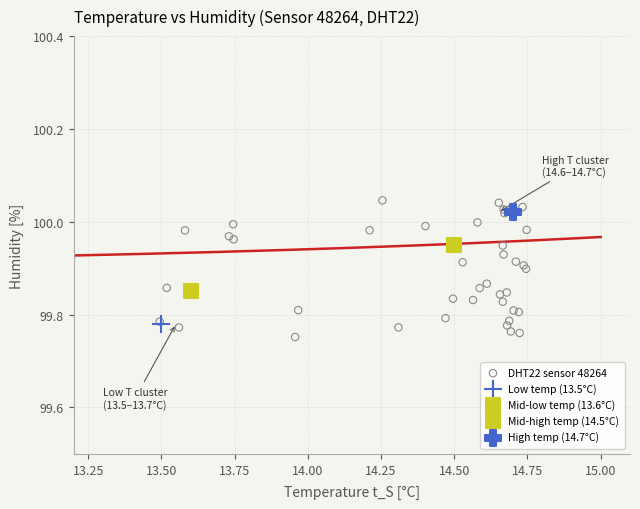

What are all the series names shown in the legend?

DHT22 sensor 48264, Low temp (13.5°C), Mid-low temp (13.6°C), Mid-high temp (14.5°C), High temp (14.7°C)